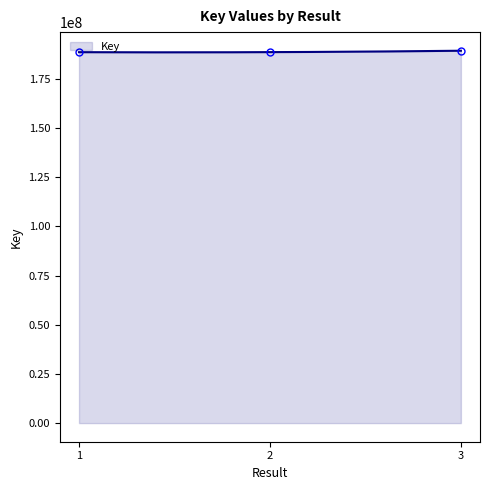

At which label is the value closest to 188908643?

2